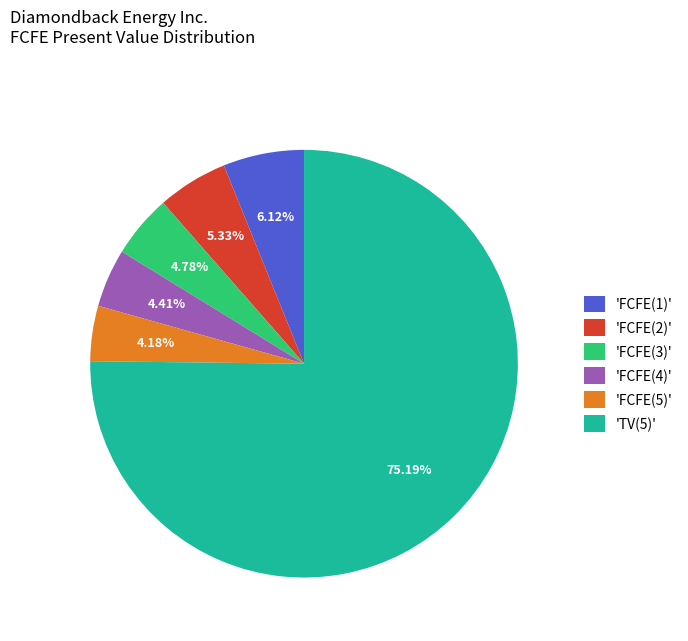

Between 'FCFE(3)' and 'FCFE(5)', which is larger?

'FCFE(3)'